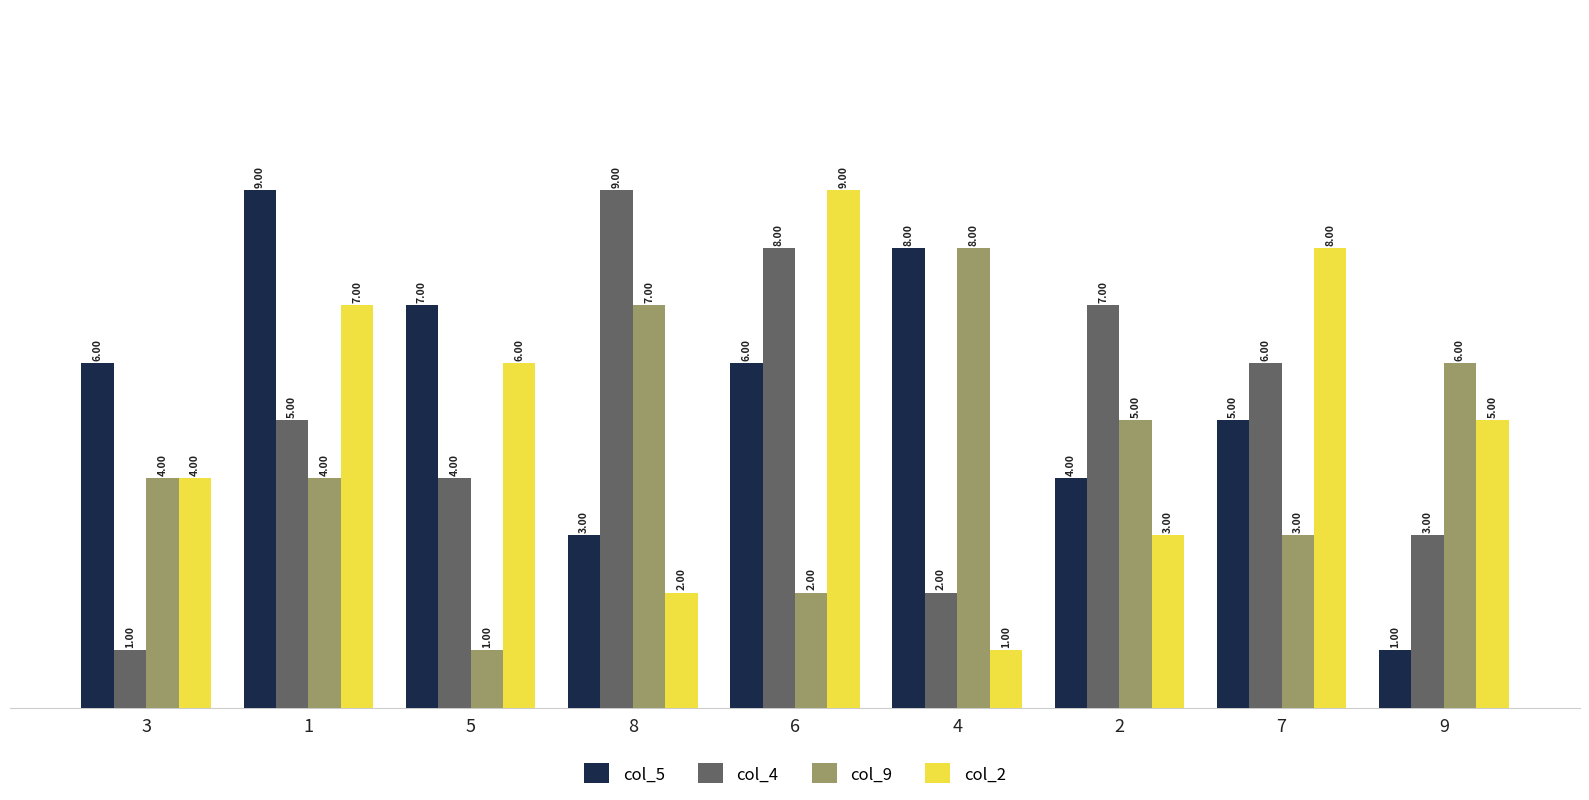

What is the lowest value of the col_2 series?

1